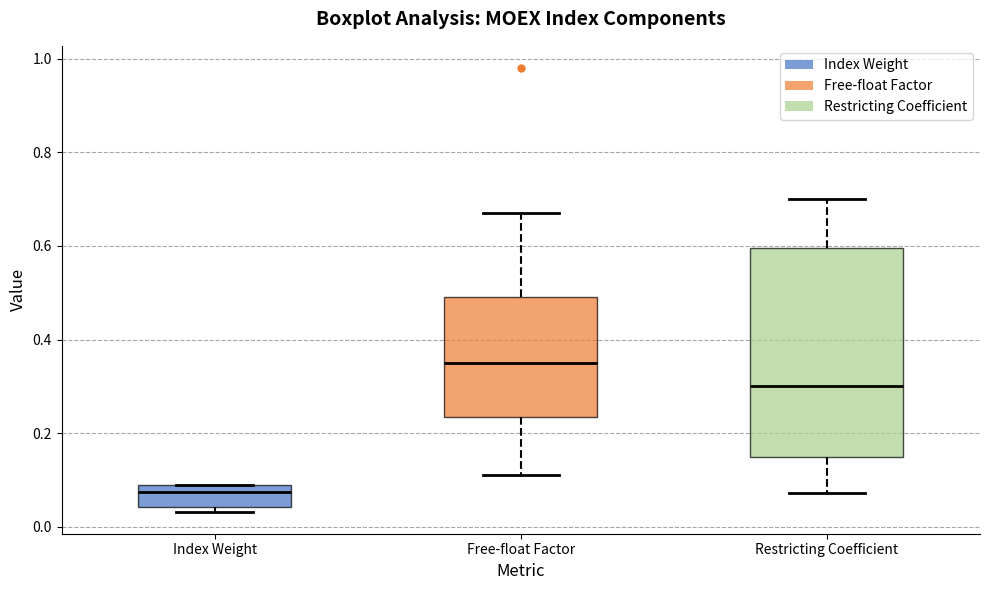

Where is the upper edge of the box for Restricting Coefficient on the y-axis? The values are not printed on the chart, so give them approximately, as read against the axis.

0.60